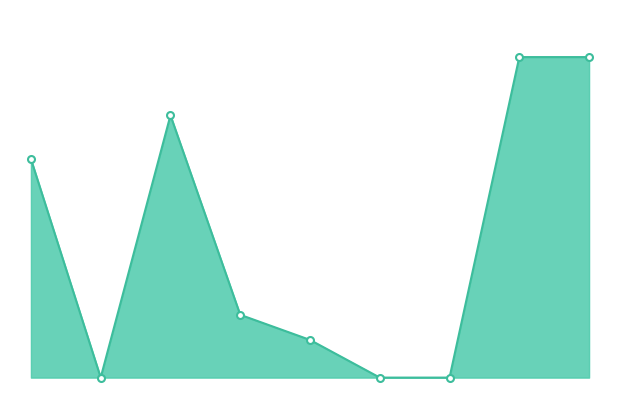

Reading left to right, what are all the values shown in this chart?

348000.0	0.0	417600.0	100000.0	60000.0	0.0	0.0	510400.0	510400.0